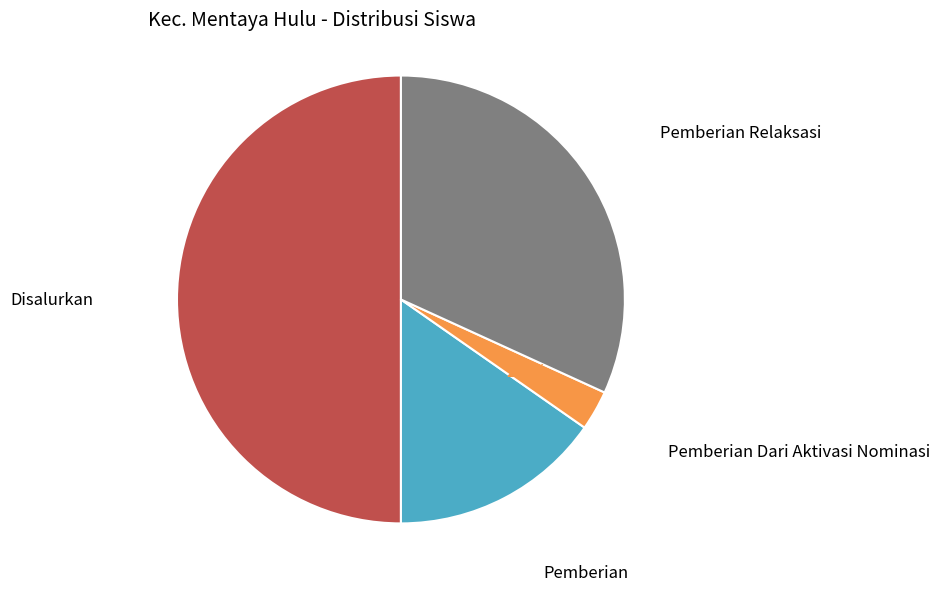

Which slice is the largest?

Disalurkan